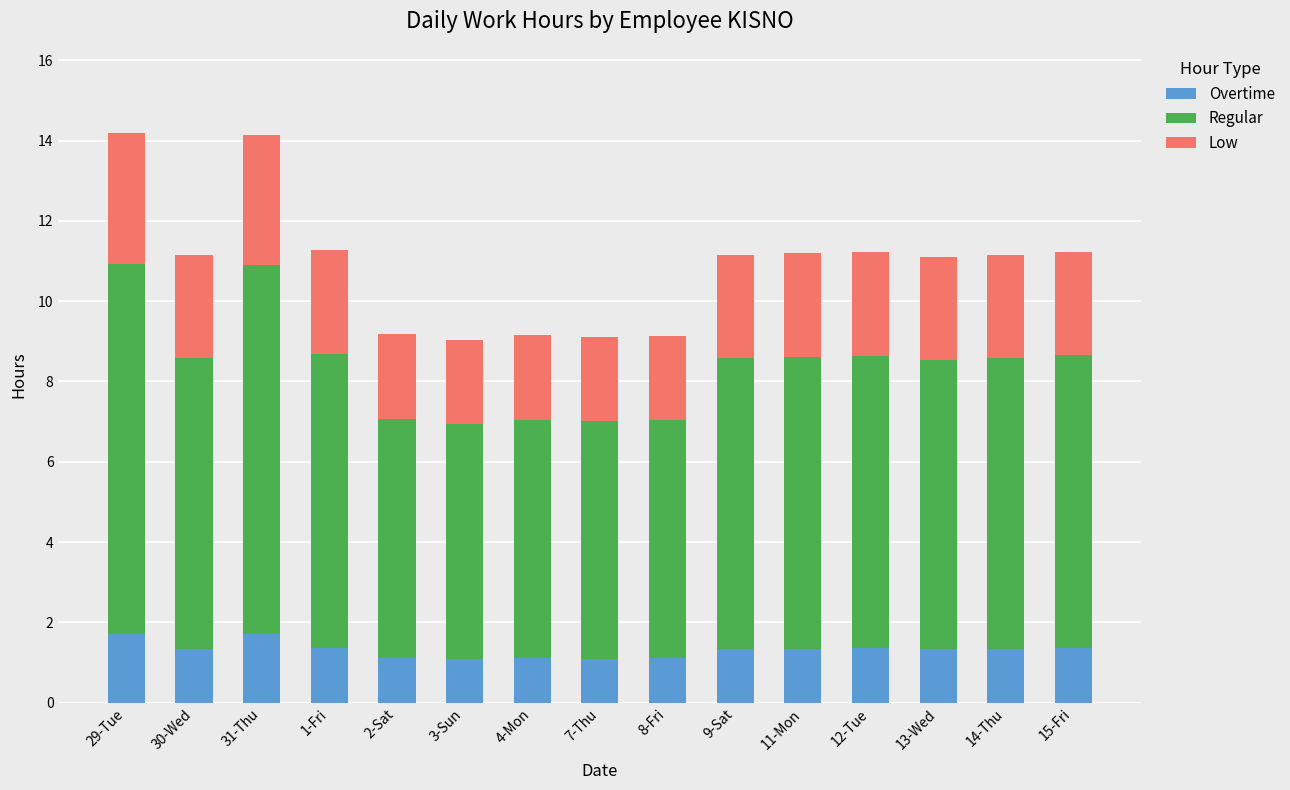

Are the bars horizontal?

No